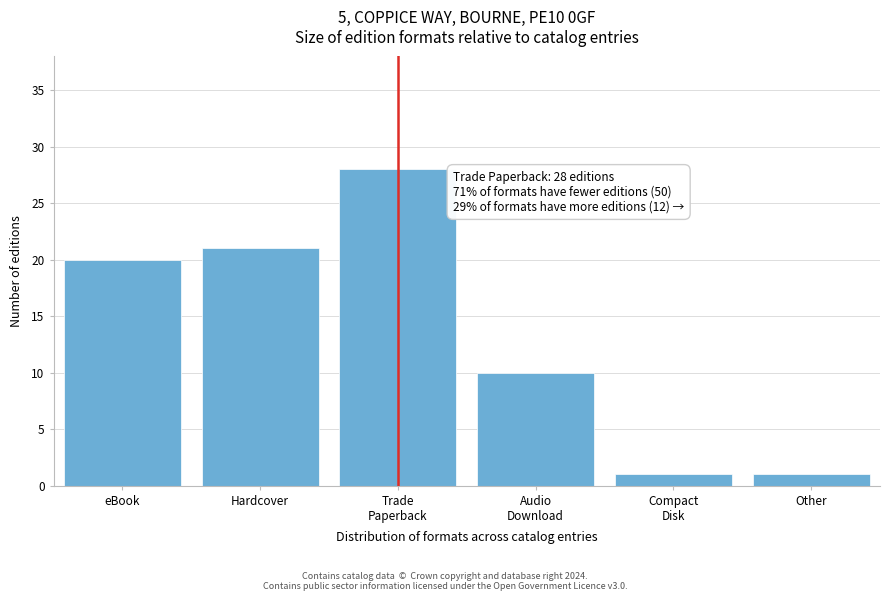

Reading left to right, extract all data points from this chart.

20	21	28	10	1	1